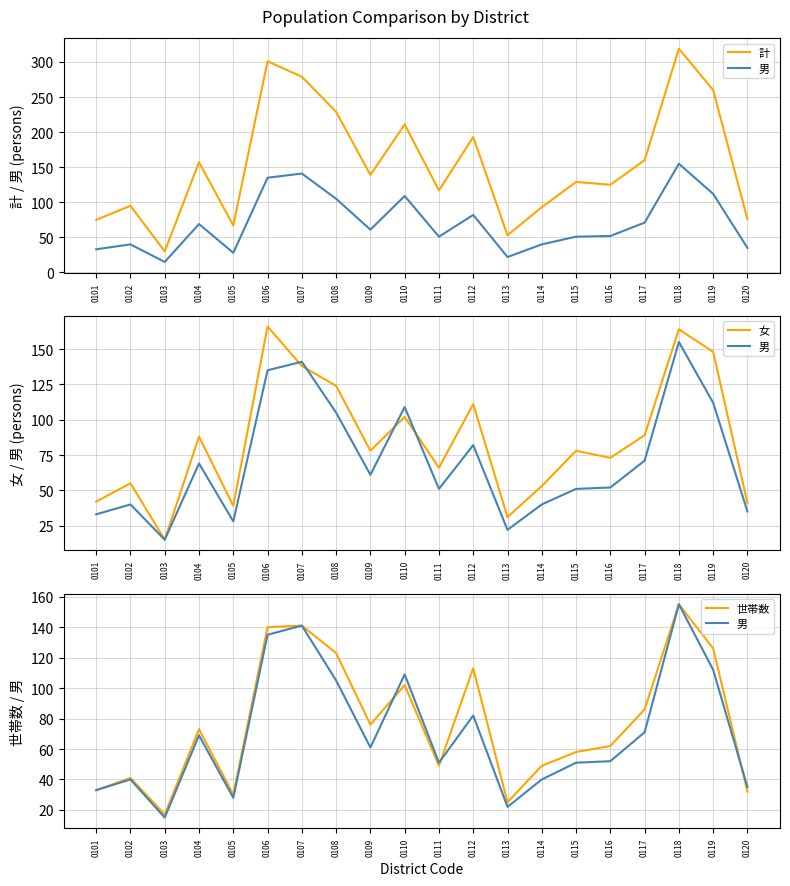

How many interior local valleys does the 世帯数 series have?

5